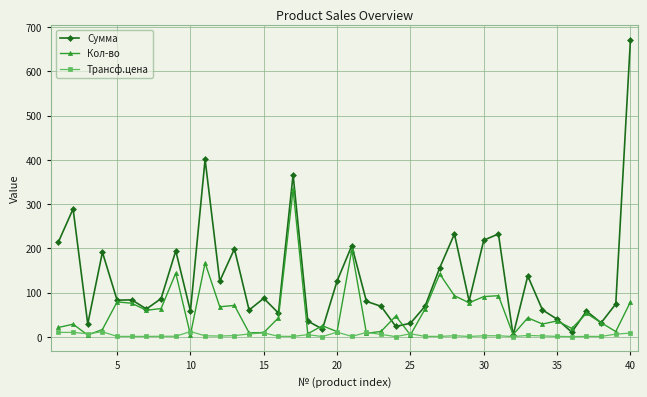

True or false: Трансф.цена has more than 1 interior local peaks.

True